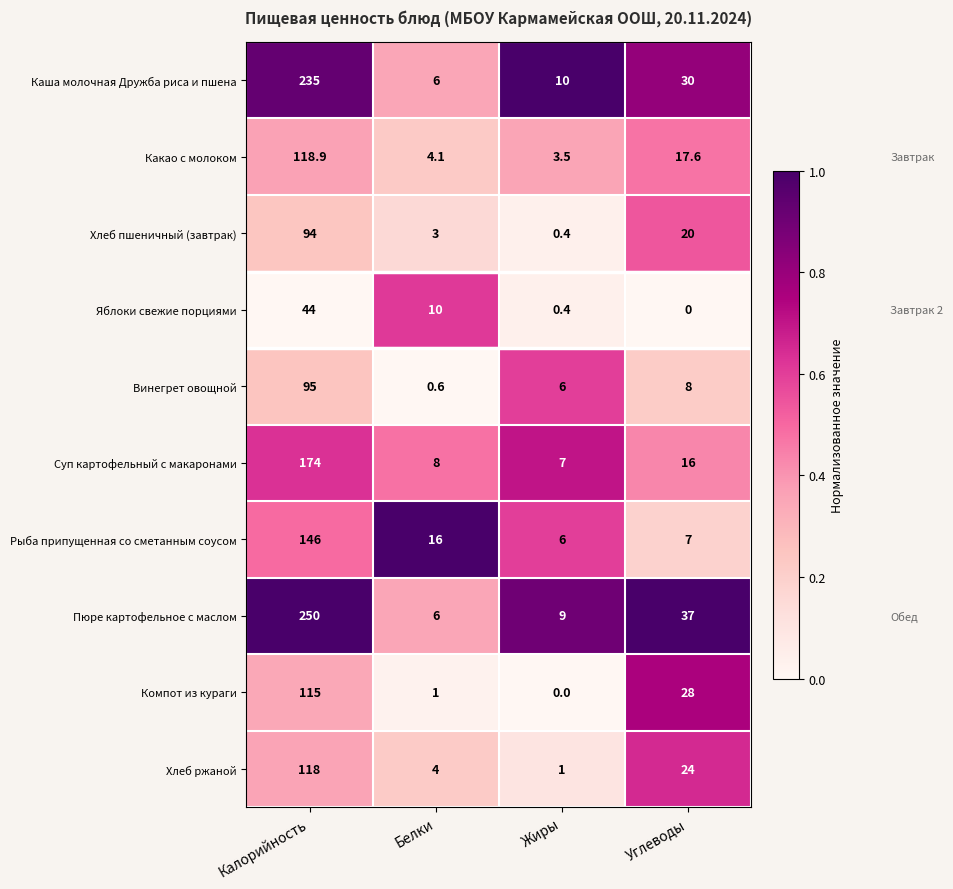

What is the sum of all Рыба припущенная со сметанным соусом values?

175.0